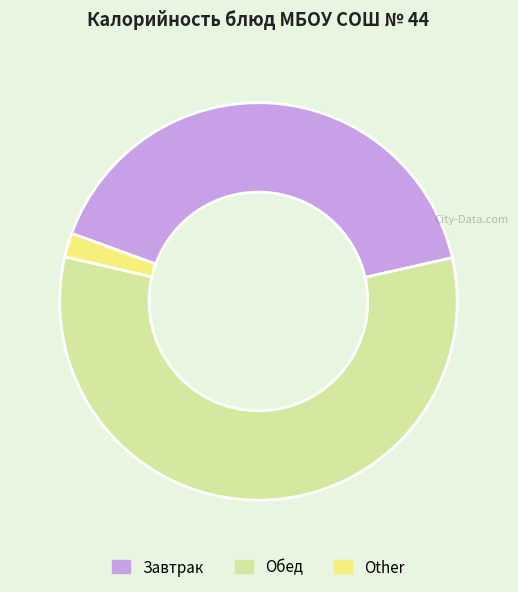

Which has a higher value, Завтрак or Other?

Завтрак